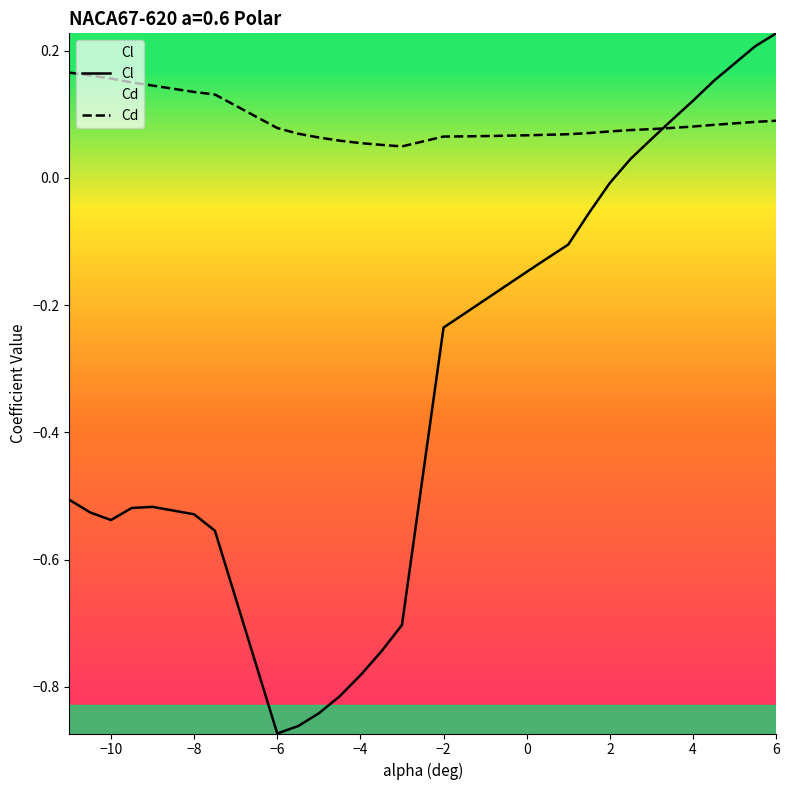

Which series has the widest spread of values?

Cl